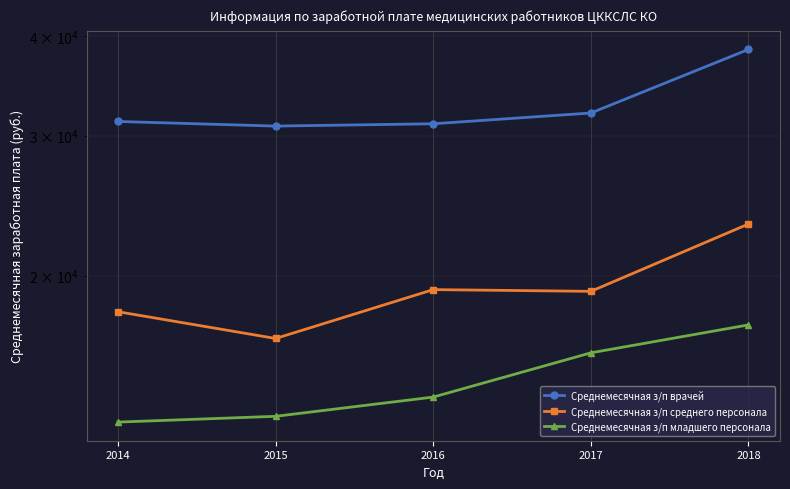

At 2016, list the series in order from largest to smallest.

Среднемесячная з/п врачей, Среднемесячная з/п среднего персонала, Среднемесячная з/п младшего персонала